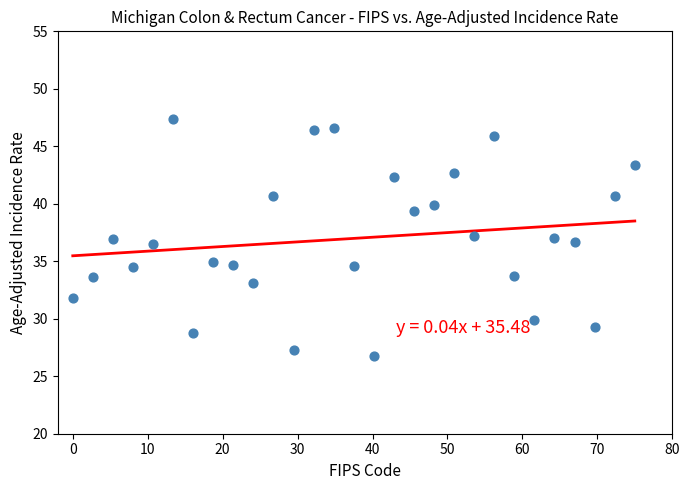

What is the range of X values (max minus min)?

75.0